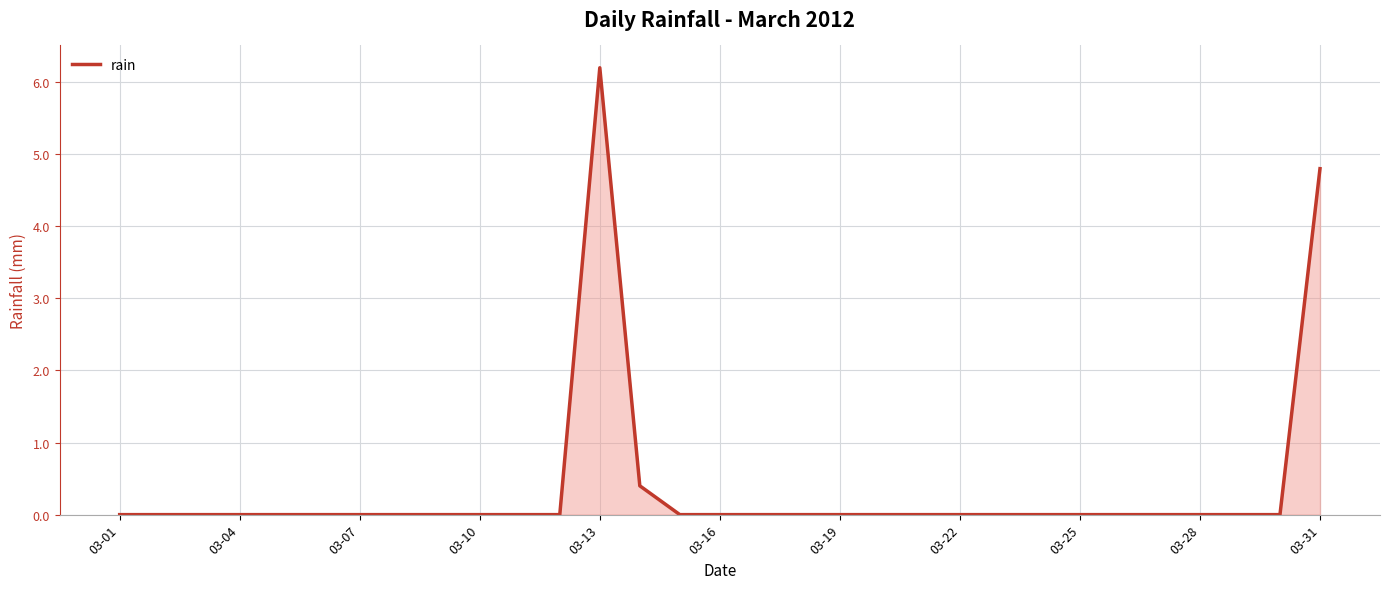

At which label is the value closest to 3?

03-31